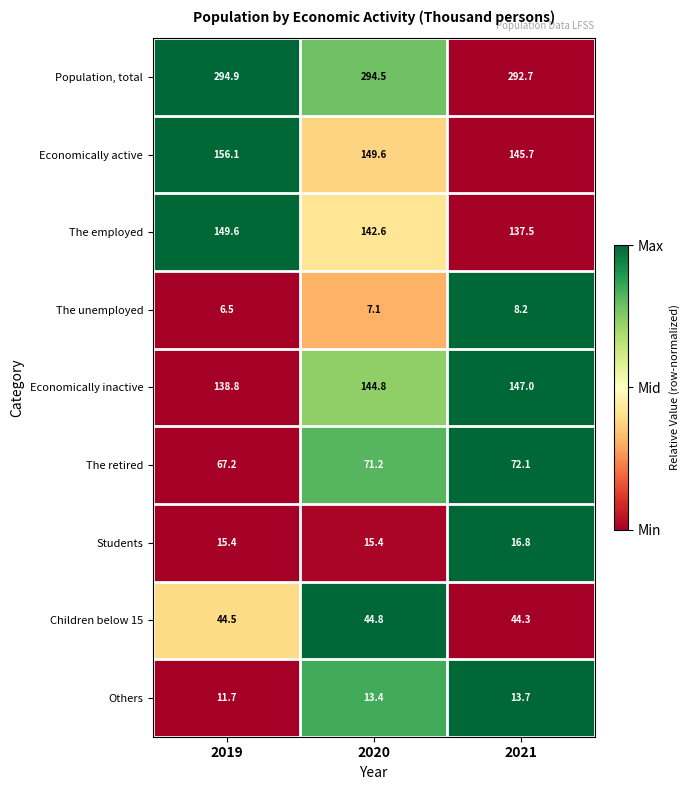

Where does the The employed series first go above 142?

2019